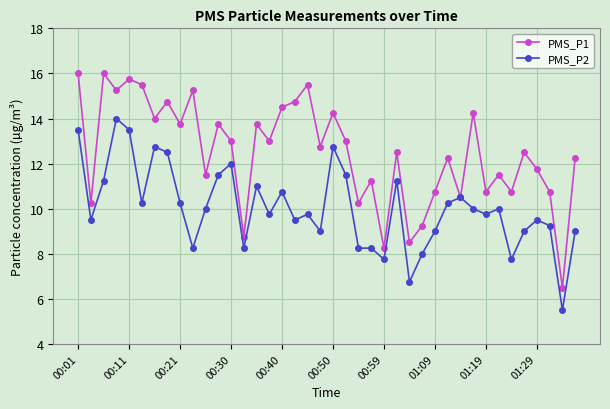

What is the highest value of the PMS_P2 series?

14.0